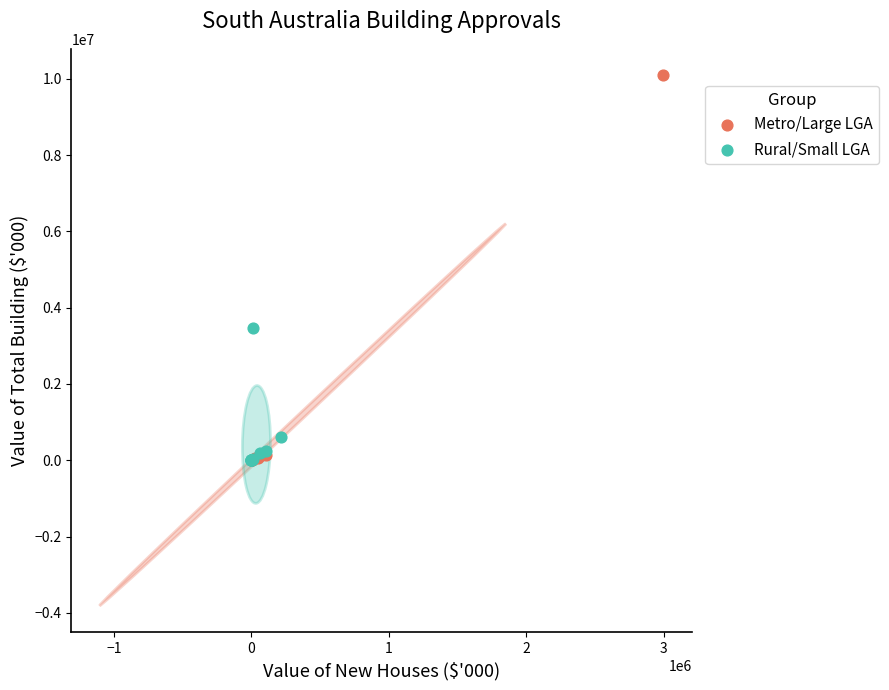

Which series reaches the maximum Y coordinate?

Metro/Large LGA